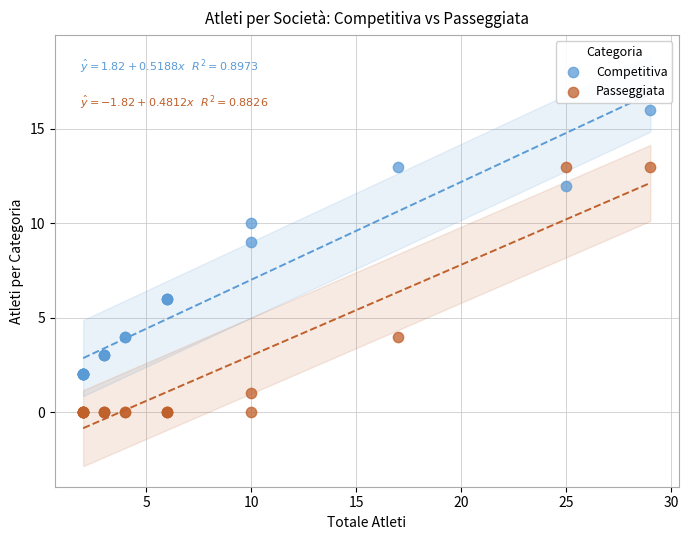

Which series has the widest spread of Y values?

Competitiva